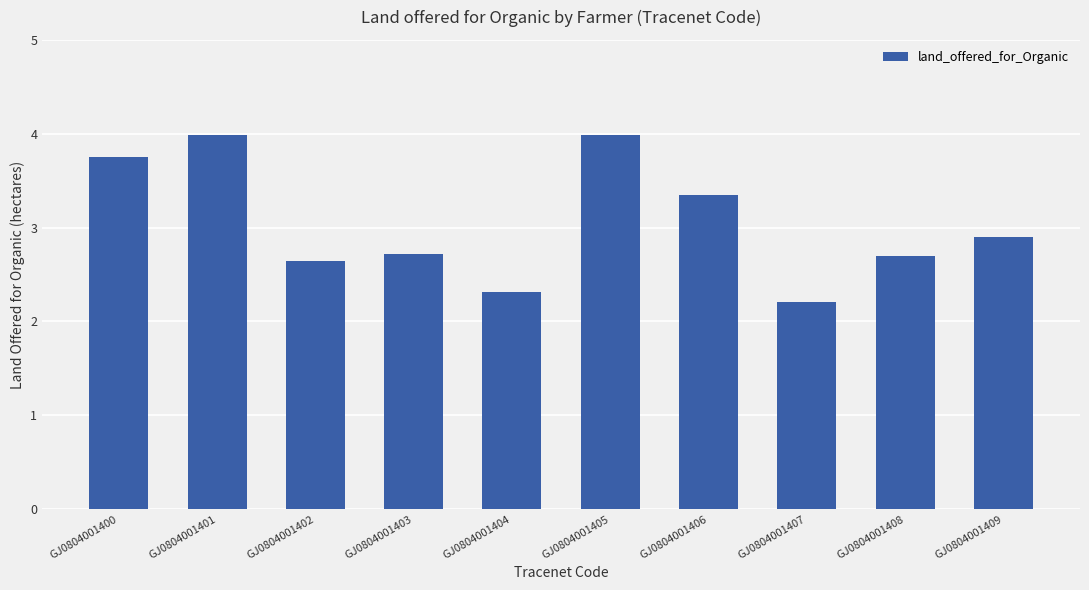

At which label is the value closest to 3?

GJ0804001409